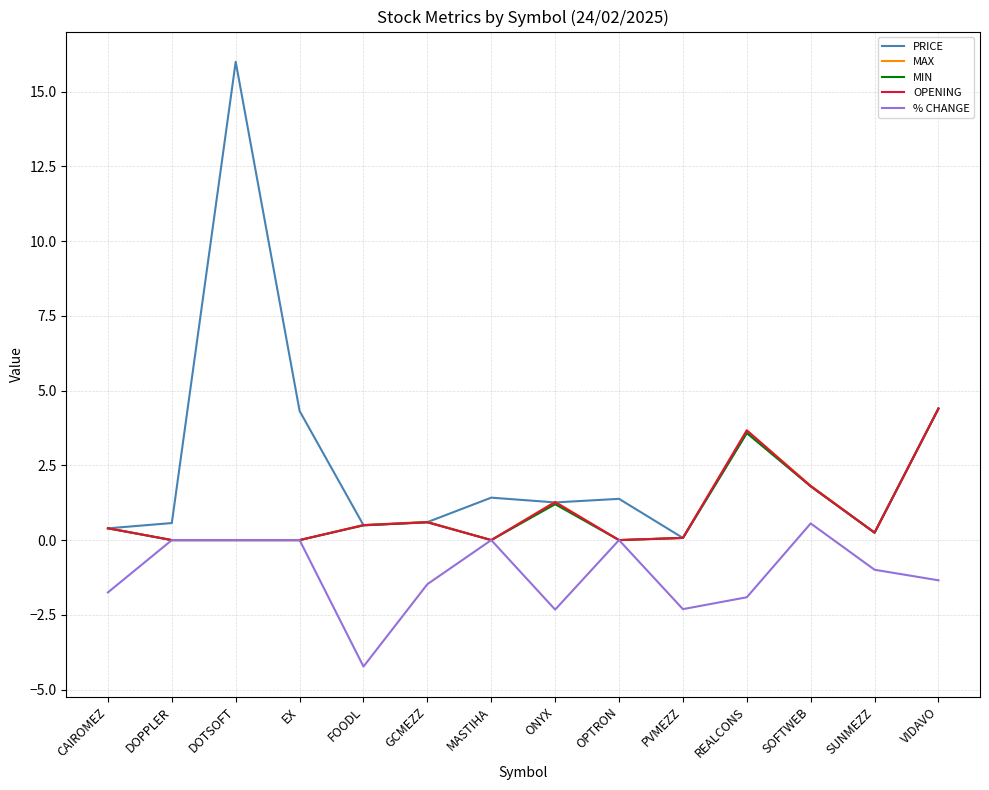

Between DOPPLER and SOFTWEB, which series saw the biggest shift?

MAX